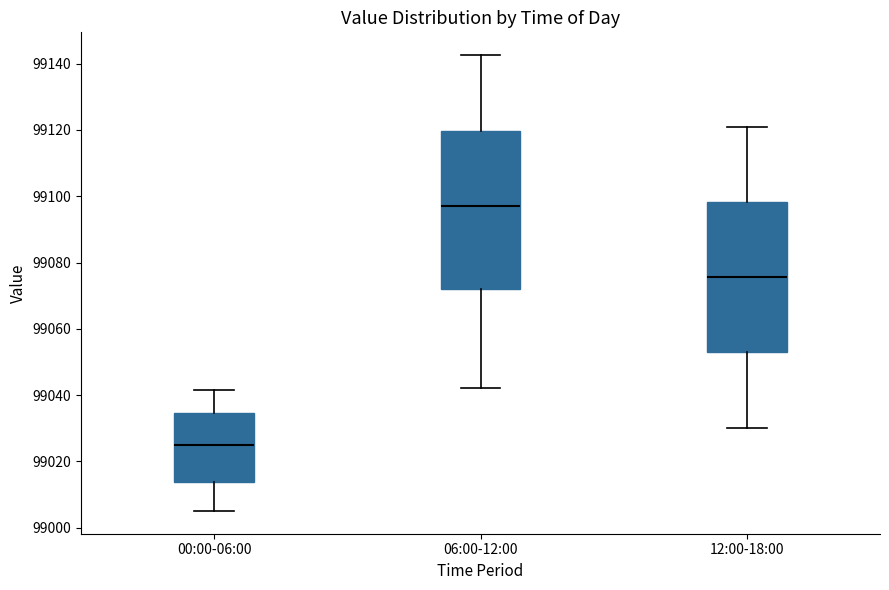

Reading left to right, read every box against the y-axis: the position of its median line, the range the box covers, and the ends of its whiskers. The values are not printed on the chart, so give them approximately, as read against the axis.

00:00-06:00: median 99026, box 99014 to 99034, whiskers 99006 to 99042
06:00-12:00: median 99098, box 99072 to 99120, whiskers 99042 to 99142
12:00-18:00: median 99076, box 99052 to 99098, whiskers 99030 to 99122